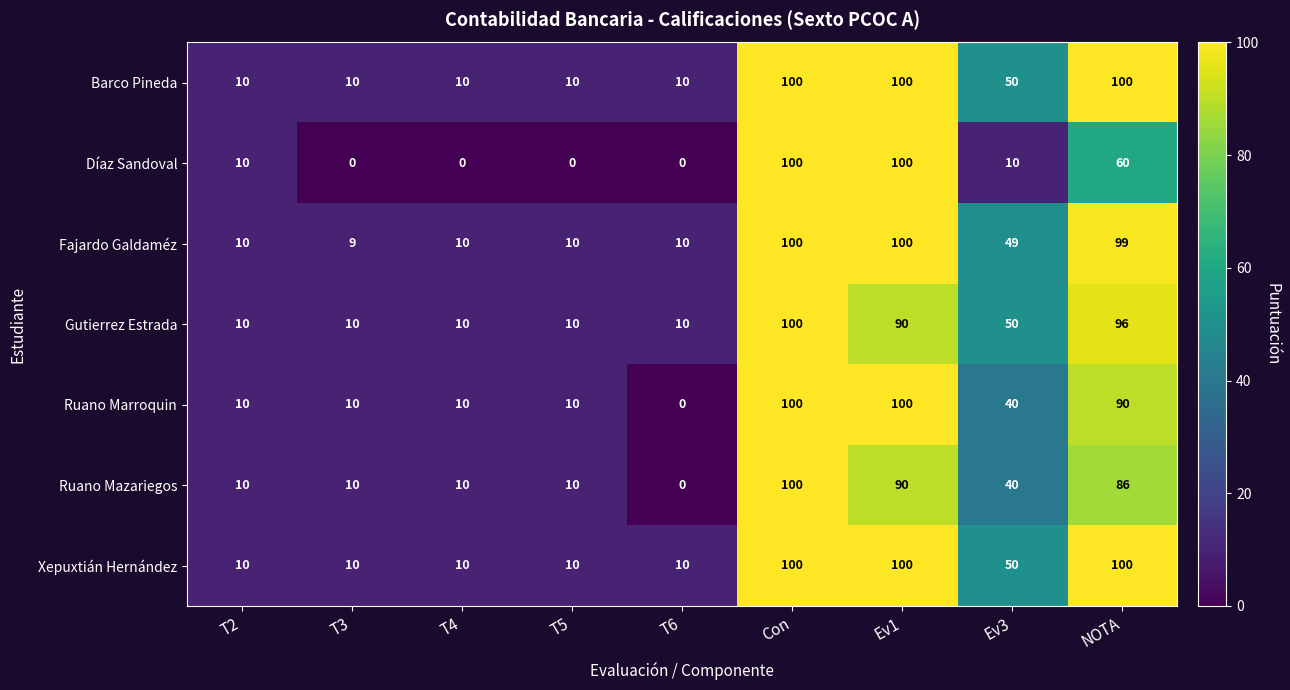

What is the average value of the Xepuxtián Hernández series?

44